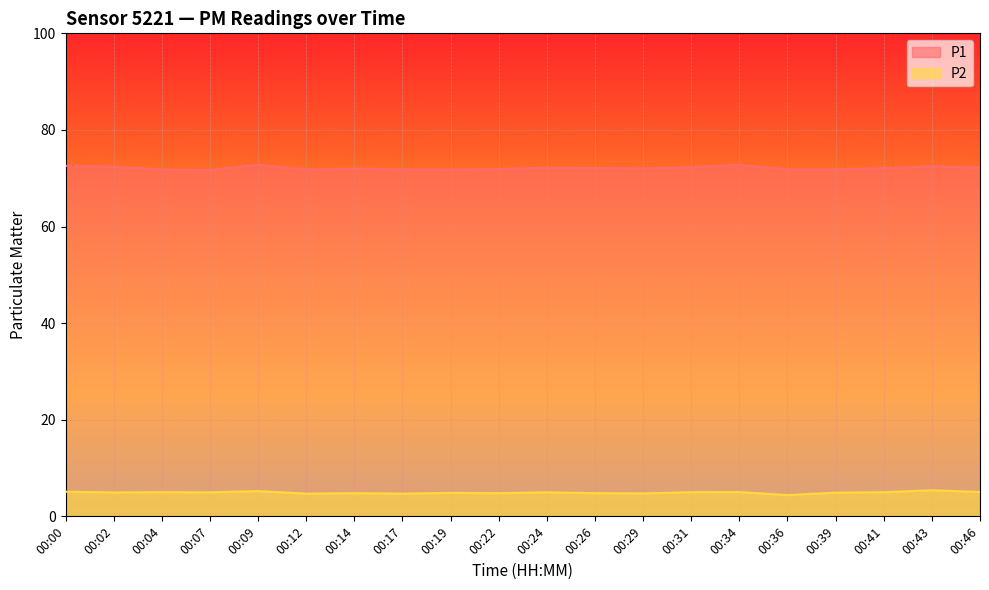

How many lines are shown in the chart?

2